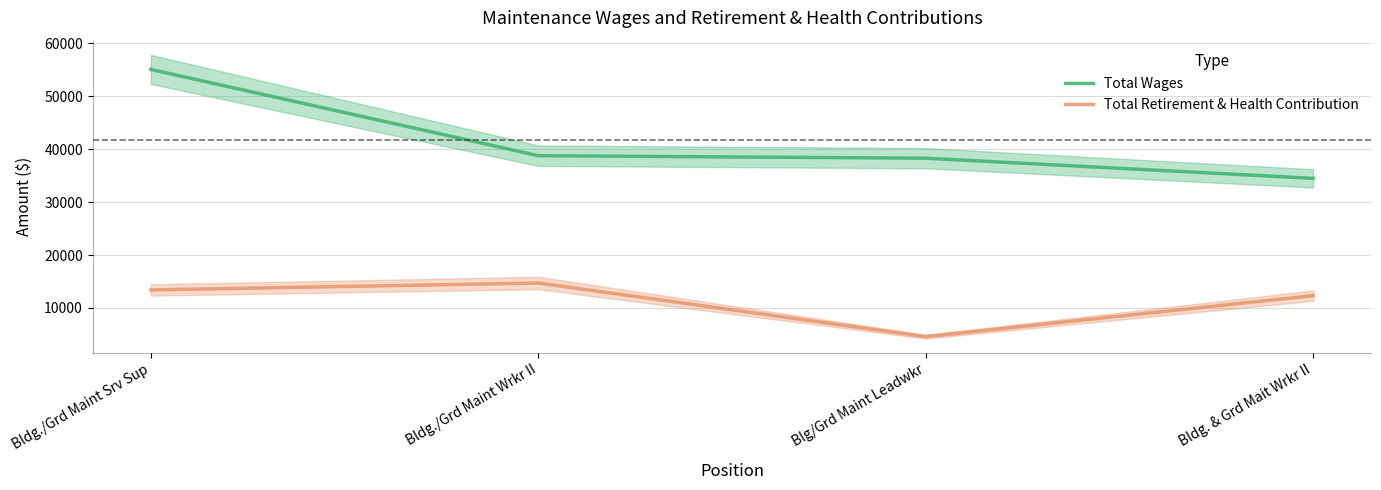

What is the average value of the Total Wages series?

41644